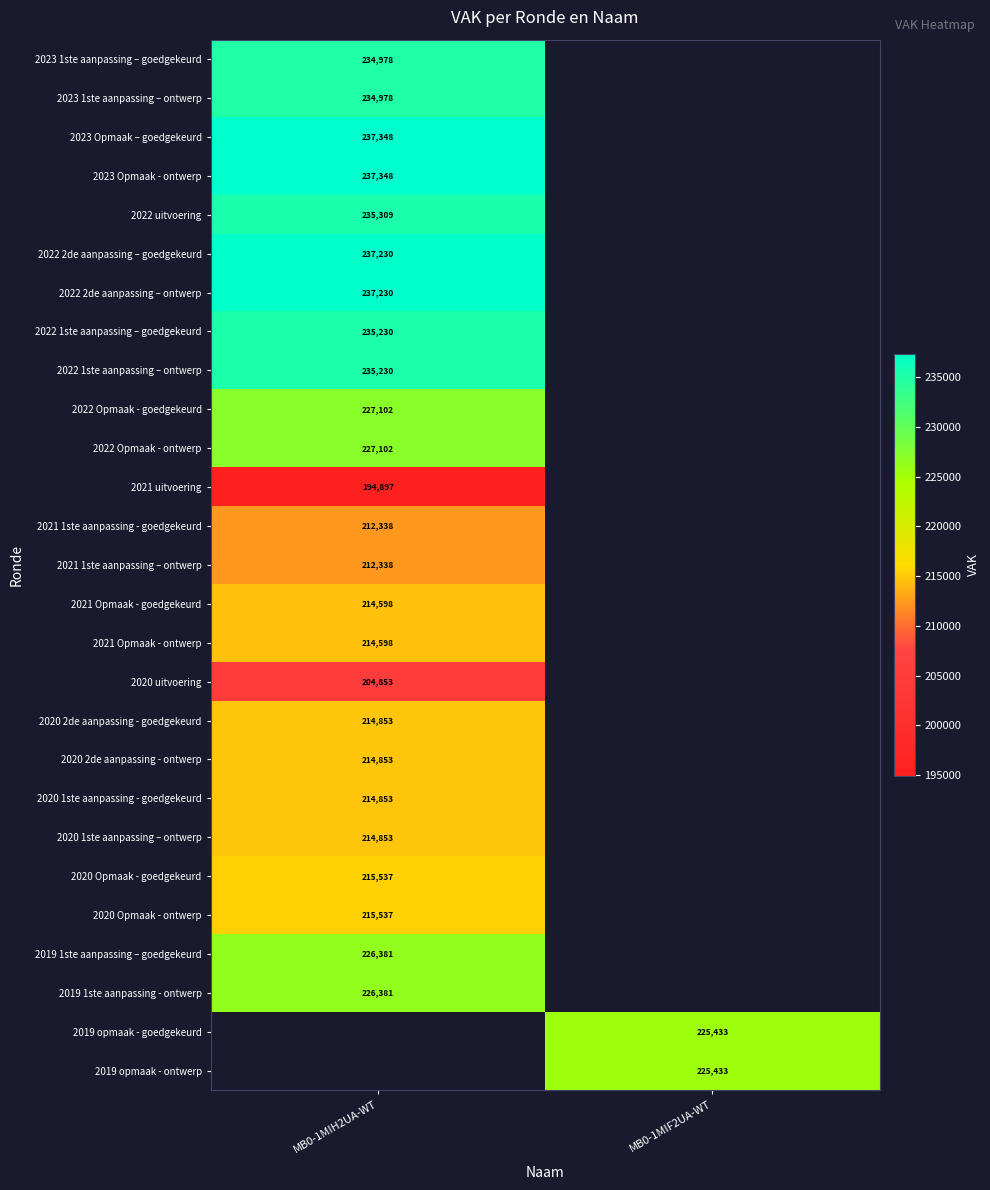

How many distinct data groups are displayed?

27